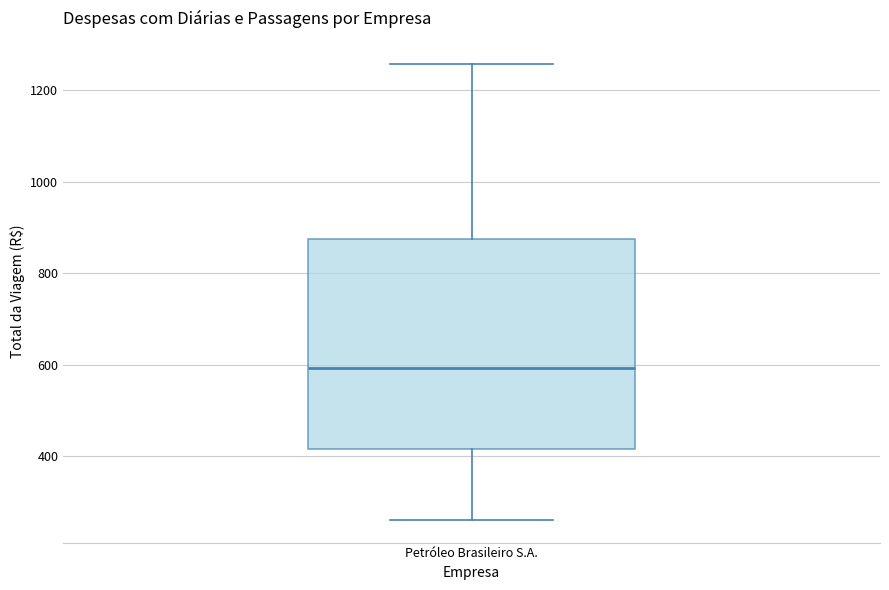

Transcribe this box plot: give where the median line is, the range the box spans, and where the two whiskers end, as read against the y-axis. The values are not printed on the chart, so give them approximately, as read against the axis.

median 600, box 420 to 880, whiskers 260 to 1260